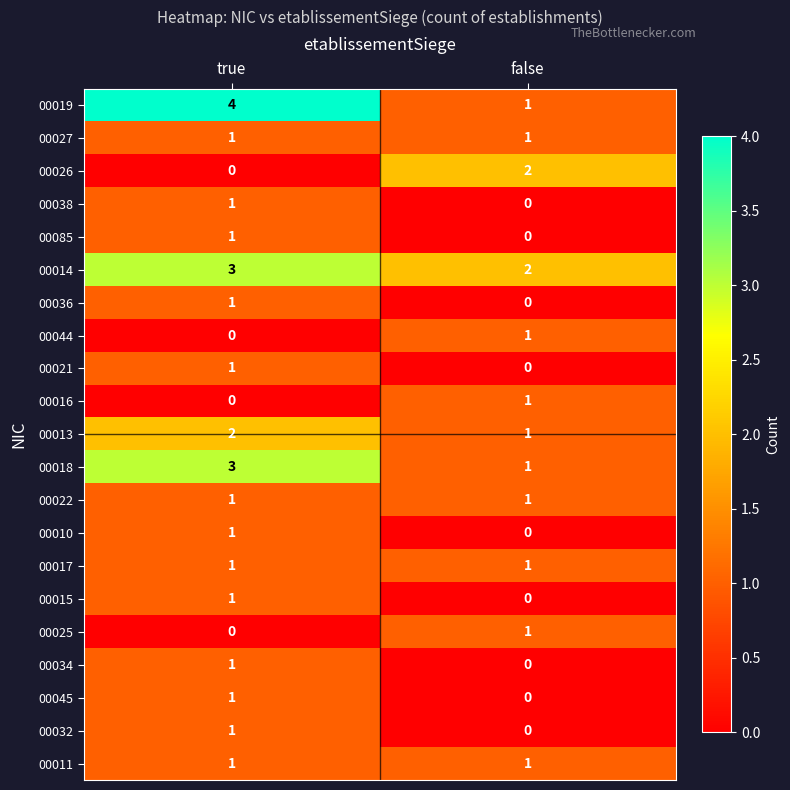

Which category has the highest value across all series?

true